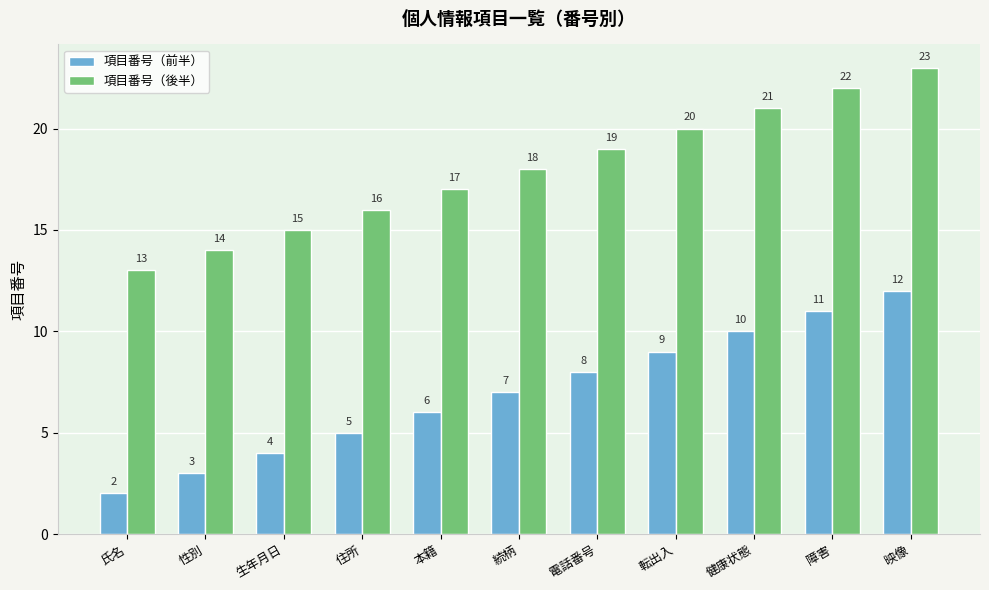

What is the difference between the highest and lowest values at 健康状態?

11